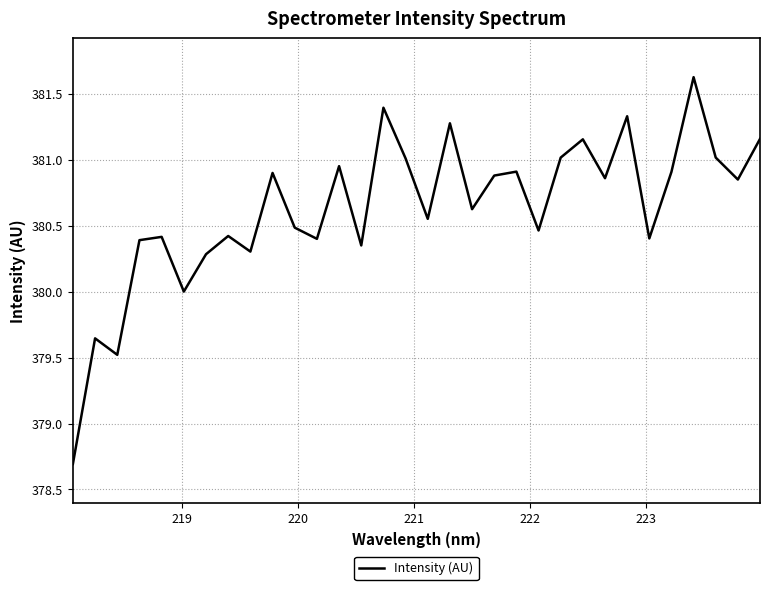

What is the difference between the maximum and minimum values?

2.9